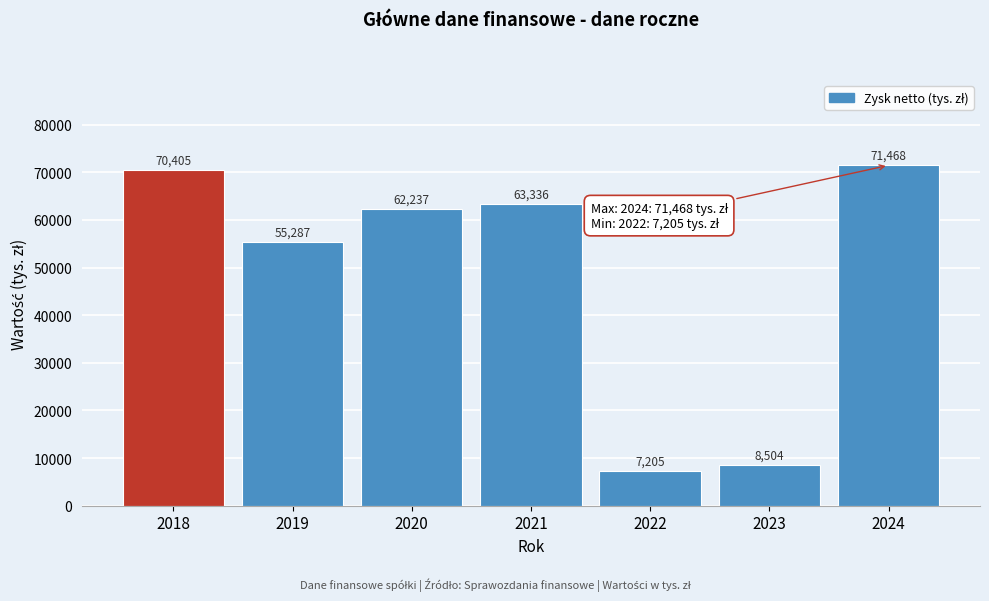

Reading left to right, what are all the values shown in this chart?

2018=70405	2019=55287	2020=62237	2021=63336	2022=7205	2023=8504	2024=71468